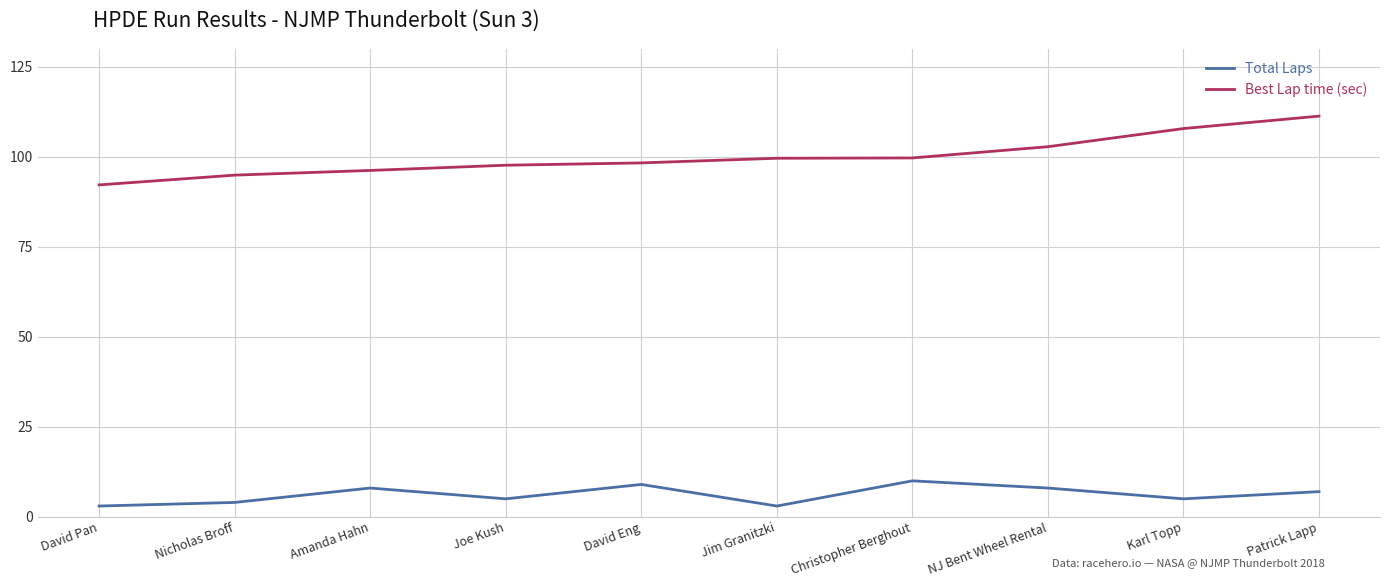

The Best Lap time (sec) series shows 23.3 at Joe Kush. True or false?

False